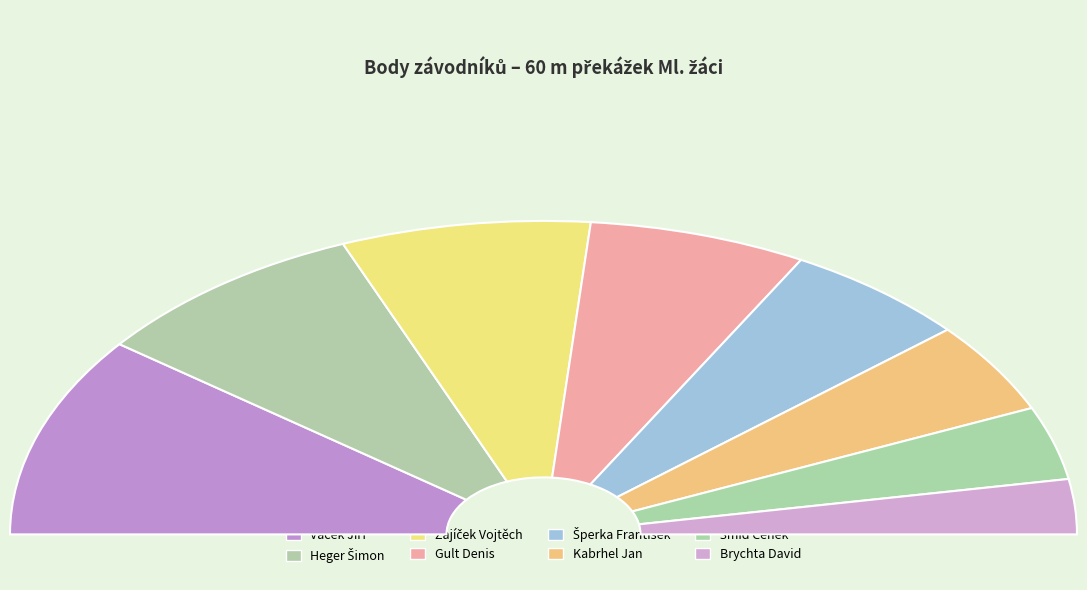

What is the largest slice in the pie chart?

Vacek Jiří